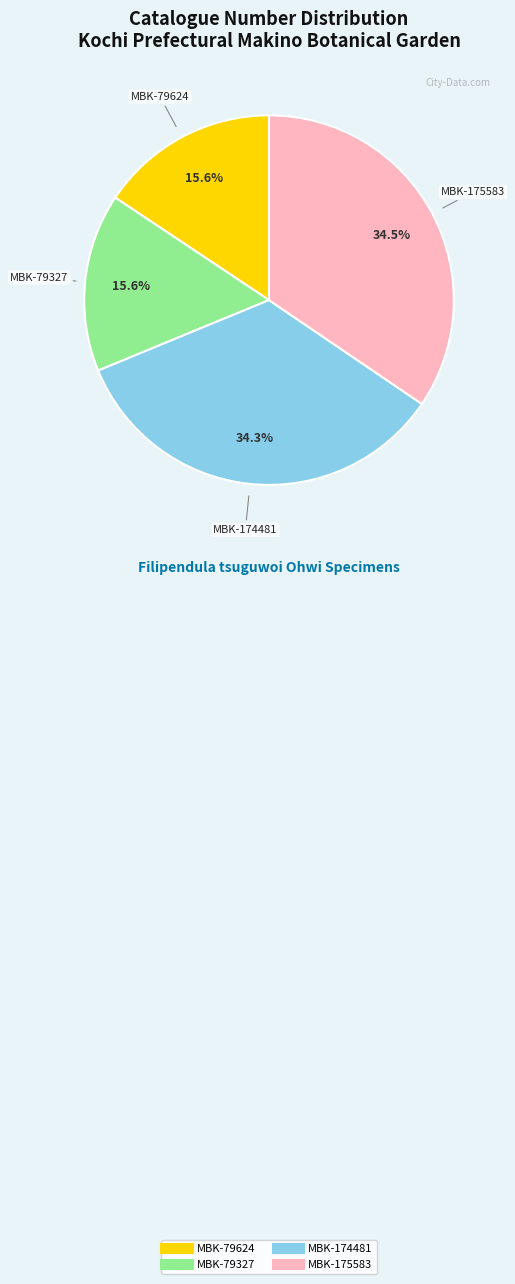

Is it true that MBK-79624 is 16% of the pie?

True